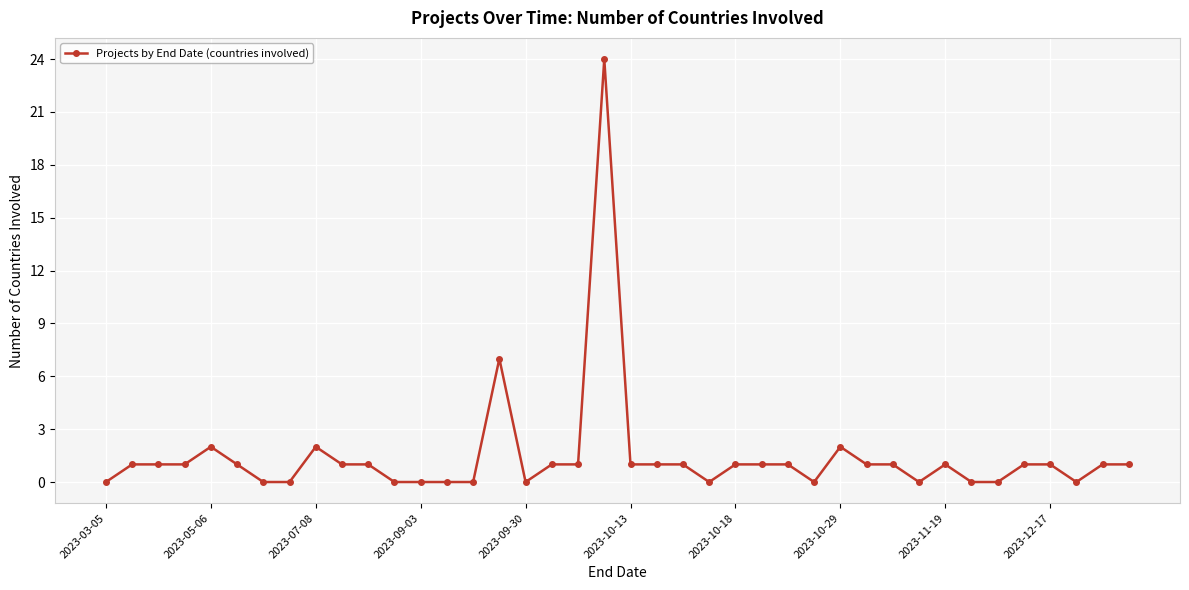

How many series are shown in this chart?

1